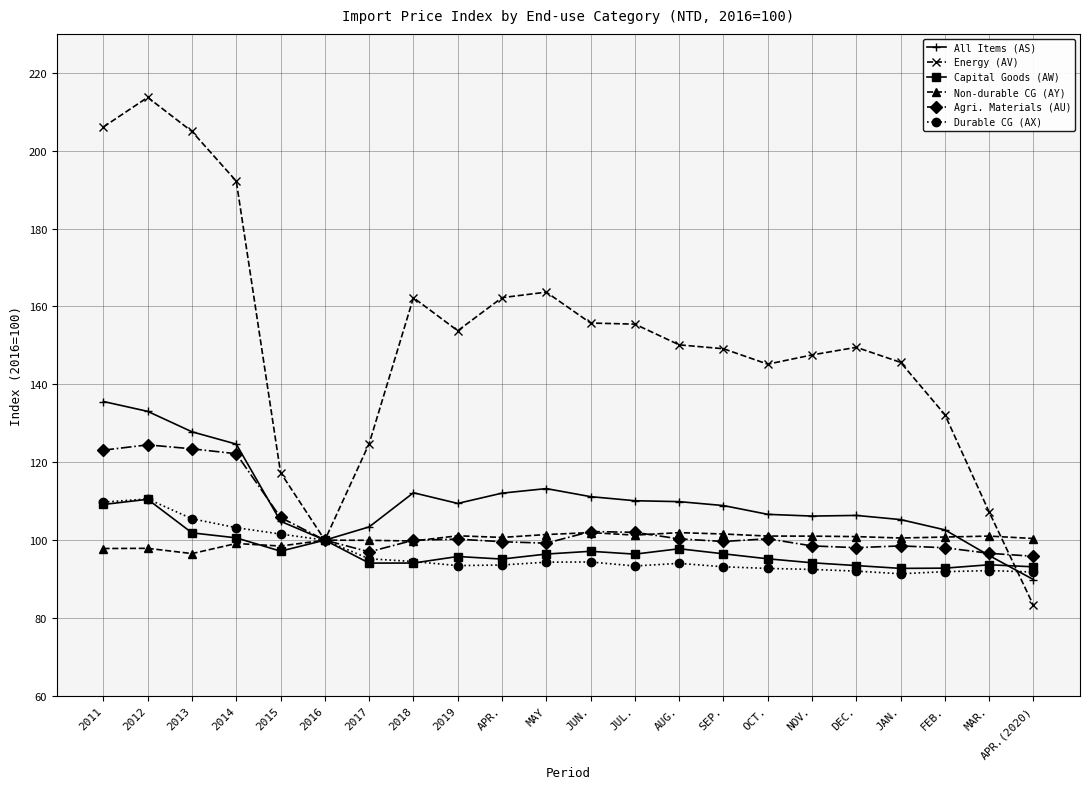

What is the sum of the Non-durable CG (AY) values at JUN. and AUG.?

203.9